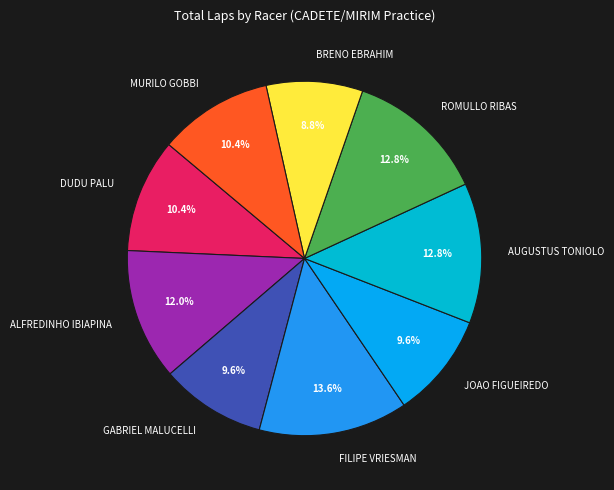

What is the total percentage of GABRIEL MALUCELLI and MURILO GOBBI?

20.0%